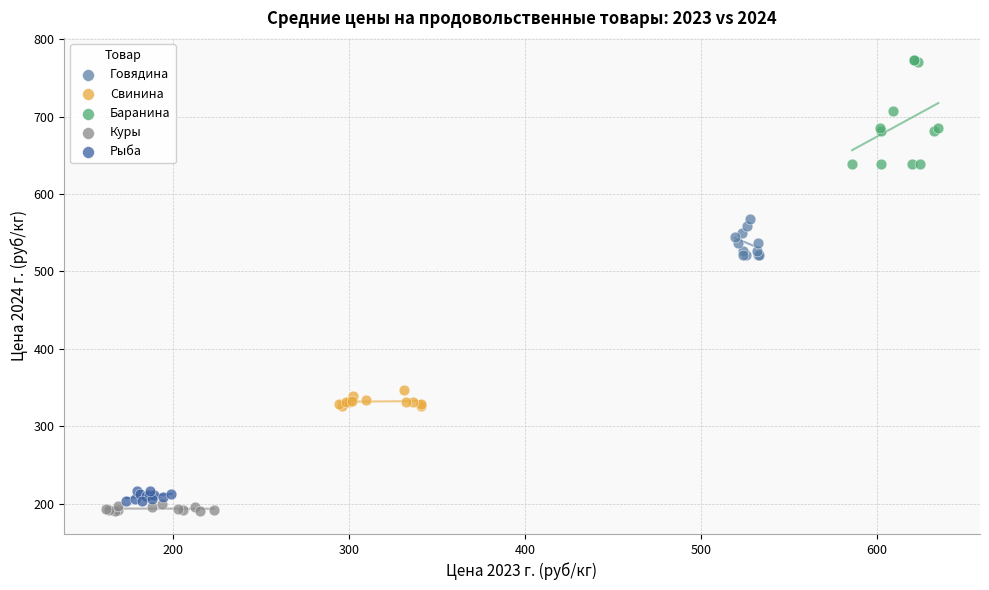

What are all the series names shown in the legend?

Говядина, Свинина, Баранина, Куры, Рыба